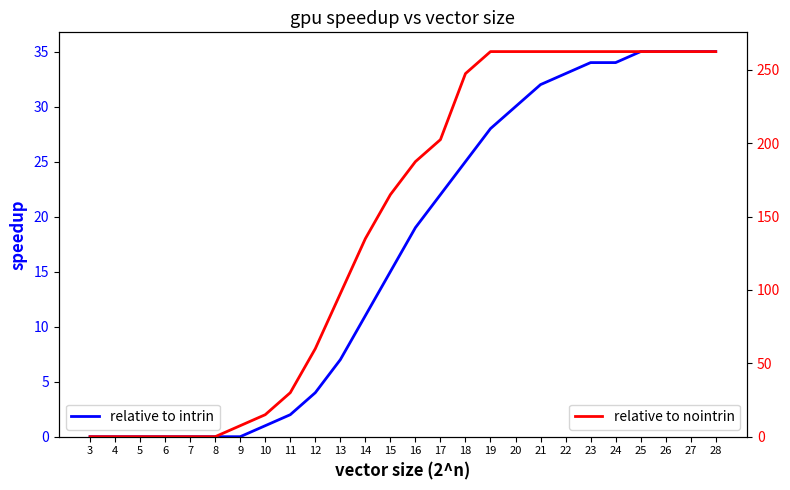

Reading left to right, transcribe all the data shown in this chart.

relative to intrin: 3=0.0	4=0.0	5=0.0	6=0.0	7=0.0	8=0.0	9=0.0	10=1.0	11=2.0	12=4.0	13=7.0	14=11.0	15=15.0	16=19.0	17=22.0	18=25.0	19=28.0	20=30.0	21=32.0	22=33.0	23=34.0	24=34.0	25=35.0	26=35.0	27=35.0	28=35.0
relative to nointrin: 3=0.0	4=0.0	5=0.0	6=0.0	7=0.0	8=0.0	9=7.5	10=15.0	11=30.0	12=60.0	13=97.5	14=135.0	15=165.0	16=187.5	17=202.5	18=247.5	19=262.5	20=262.5	21=262.5	22=262.5	23=262.5	24=262.5	25=262.5	26=262.5	27=262.5	28=262.5